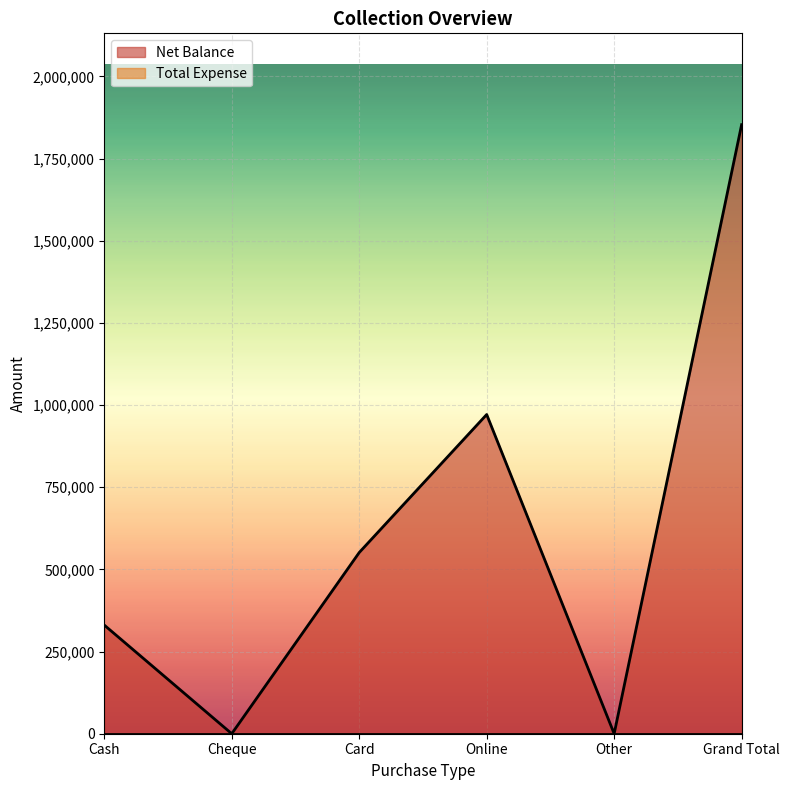

Rank the categories by value from highest to lowest.

Grand Total, Online, Card, Cash, Cheque, Other